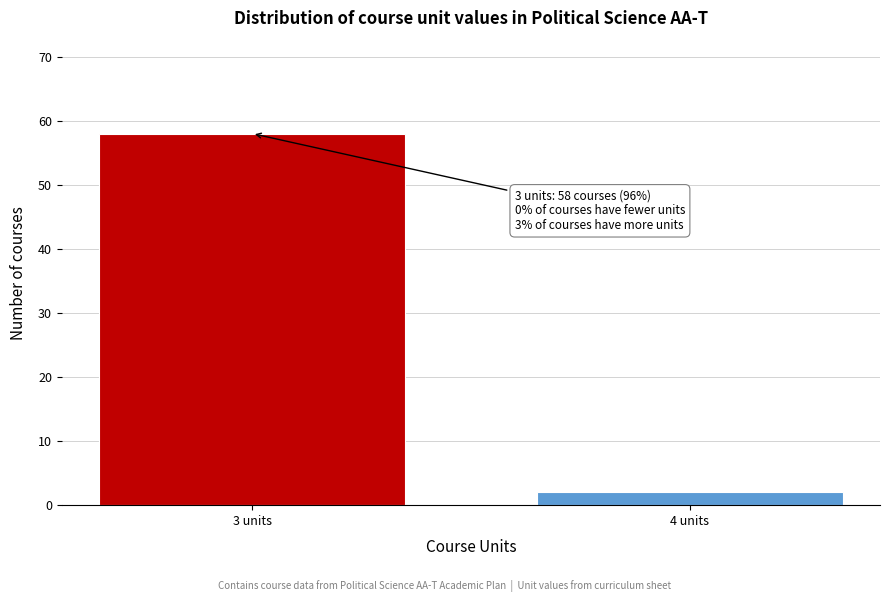

Reading left to right, transcribe all the data shown in this chart.

3 units=58	4 units=2